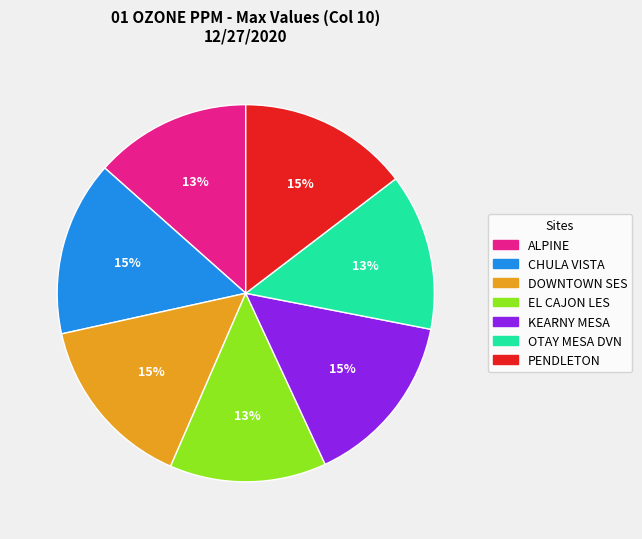

Combined, do ALPINE and CHULA VISTA account for over 50%?

No